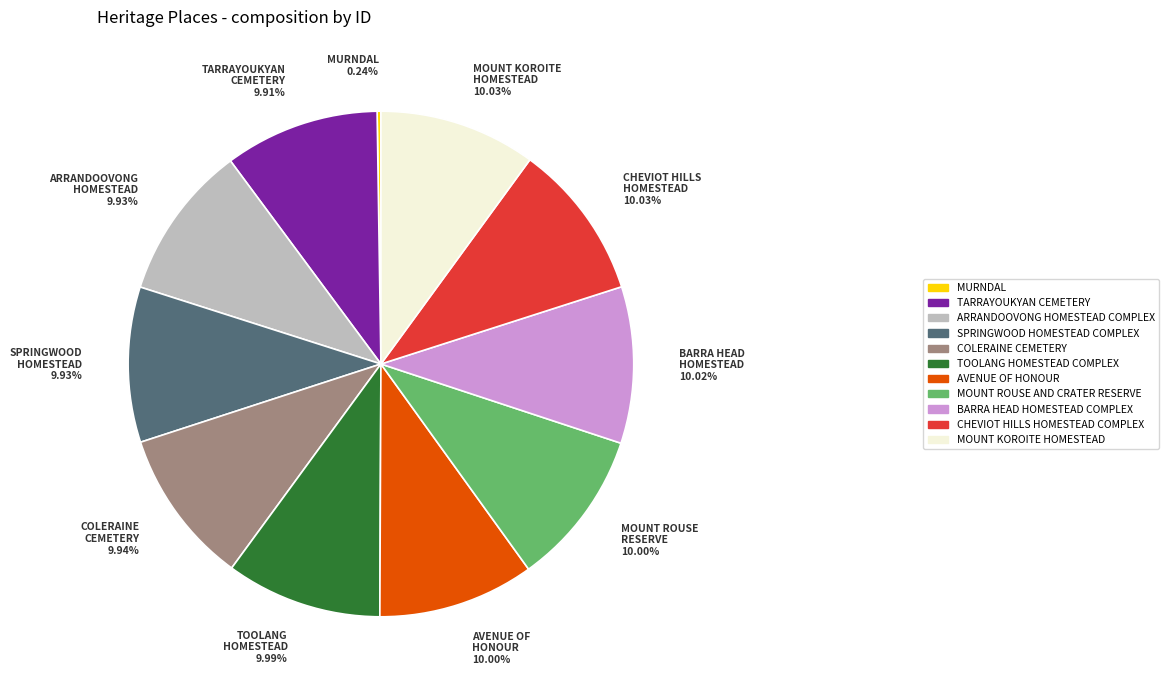

Is there any slice that represents more than half of the pie?

No